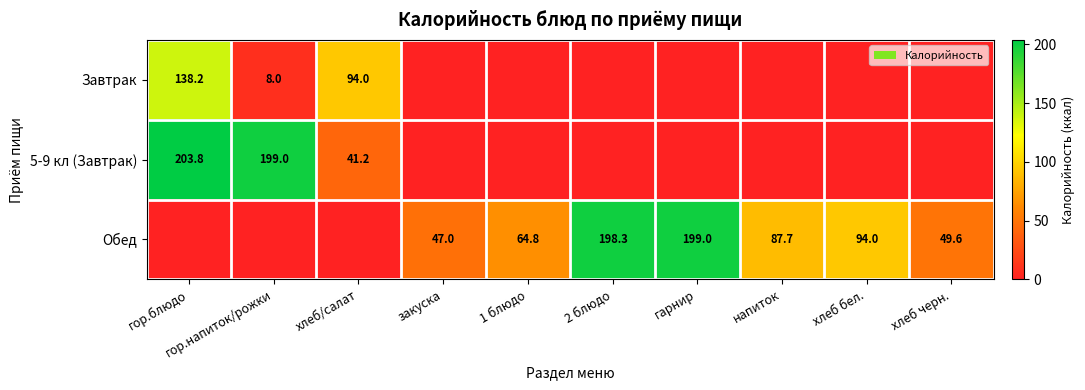

At which category is the sum across all series the highest?

гор.блюдо